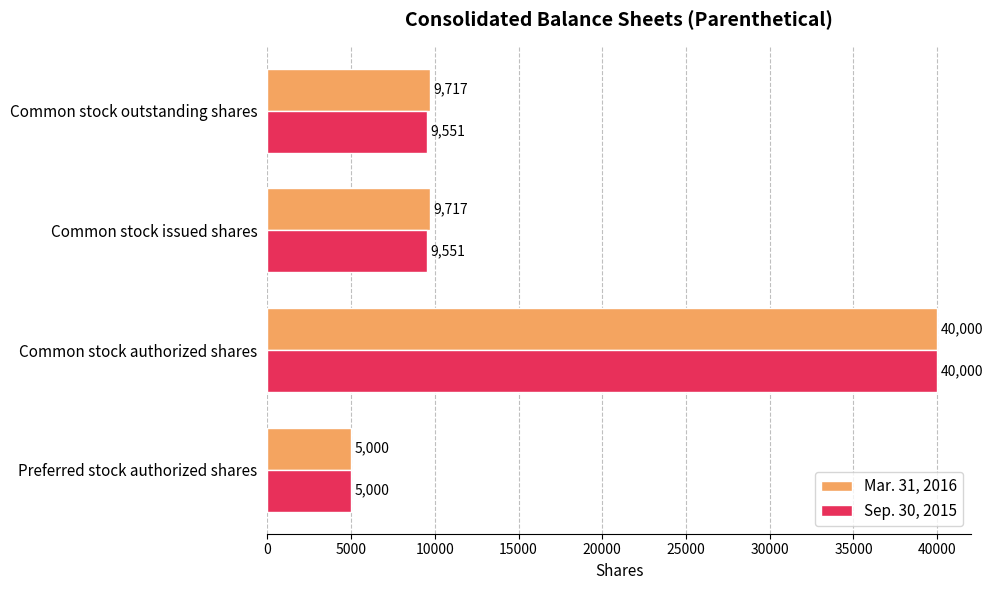

At how many categories does at least one series exceed 10950?

1